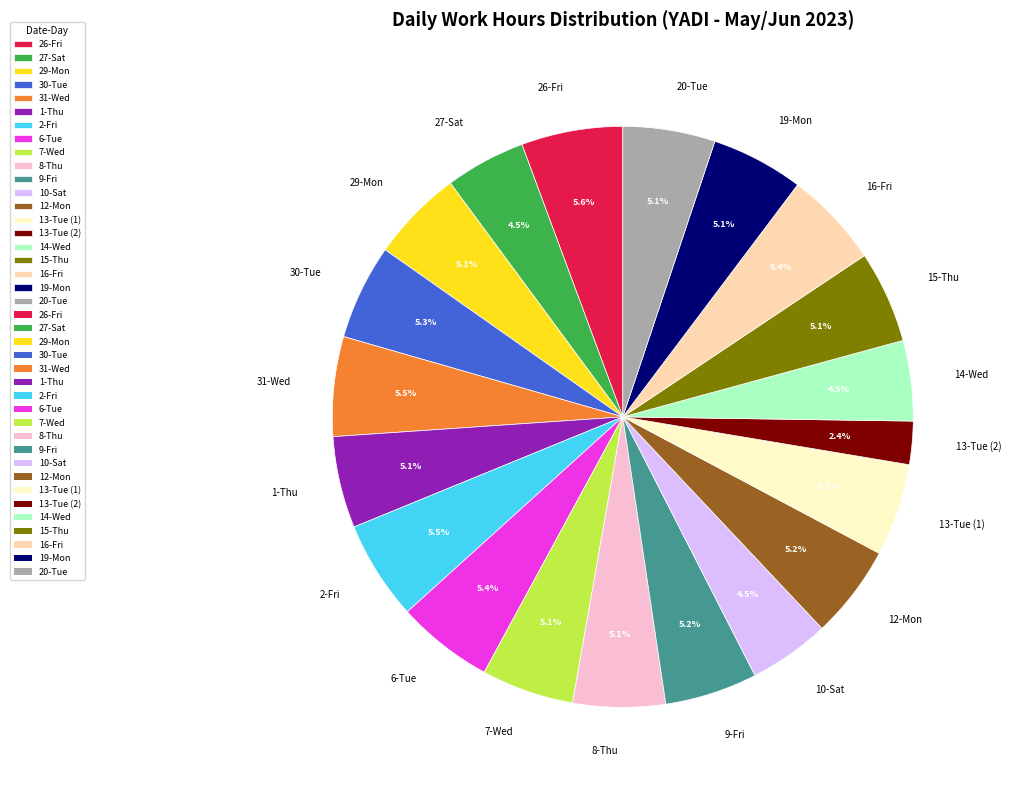

Is it true that 30-Tue is 15% of the pie?

False